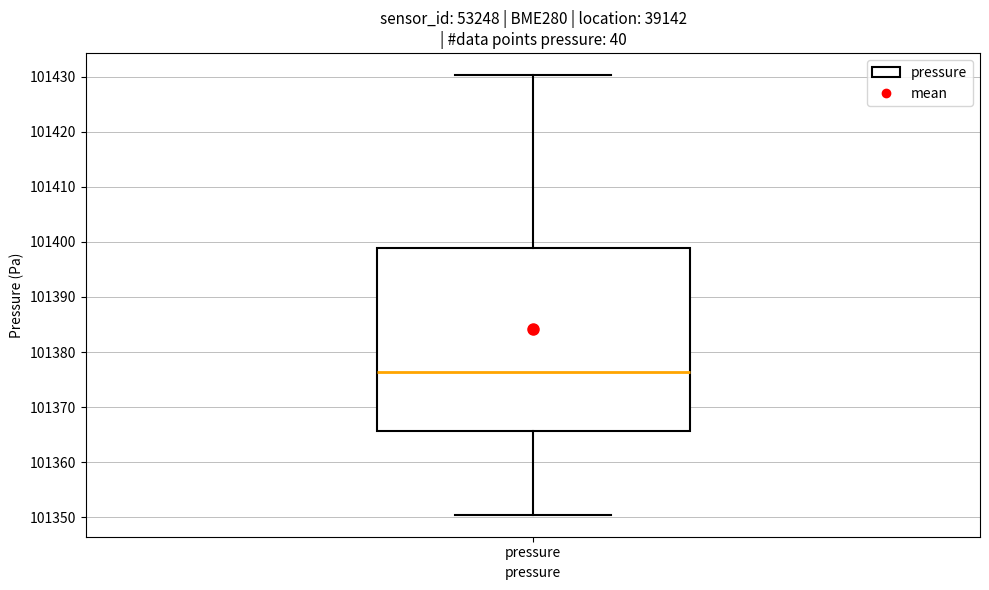

Read this box plot against the y-axis: the position of the median line, the range covered by the box, and the ends of both whiskers. The values are not printed on the chart, so give them approximately, as read against the axis.

median 101376, box 101366 to 101399, whiskers 101350 to 101430